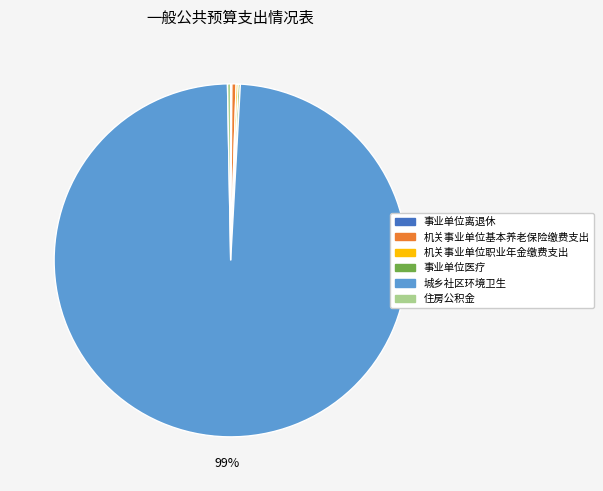

To the nearest percent, what is the average slice percentage?

17%